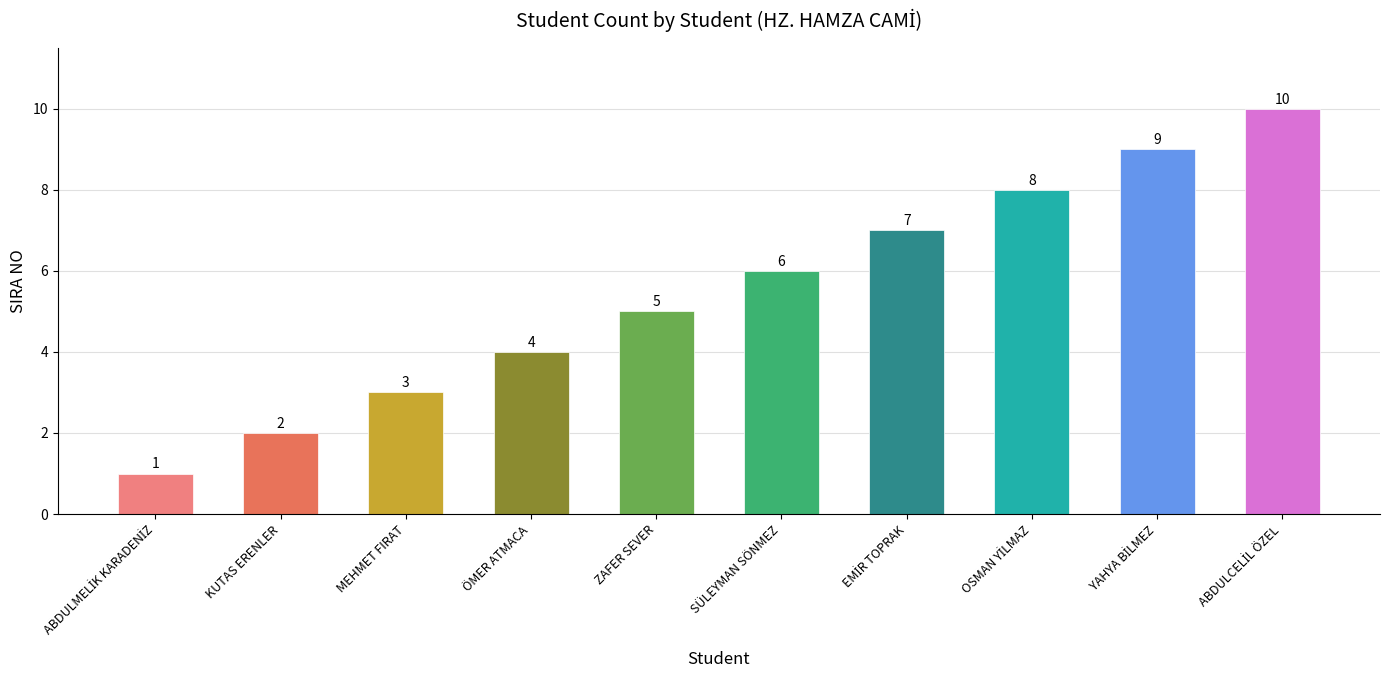

How many values are between 3 and 8?

6